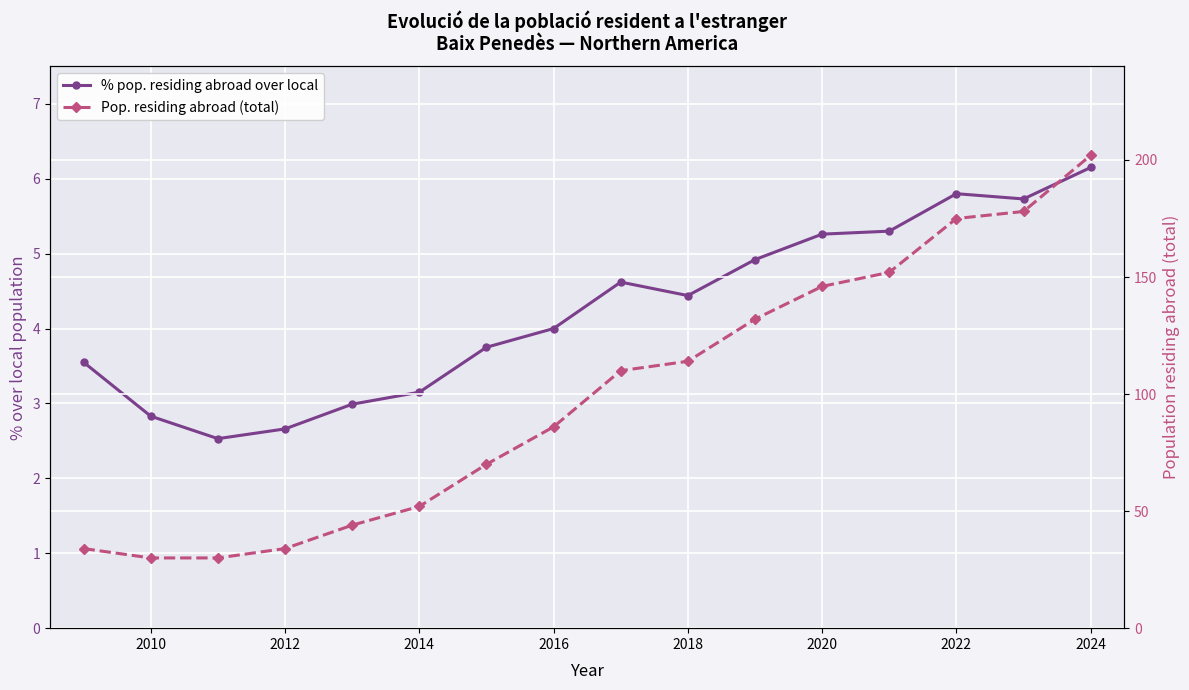

What is the difference between the maximum and second lowest values in the Pop. residing abroad (total) series?

172.0